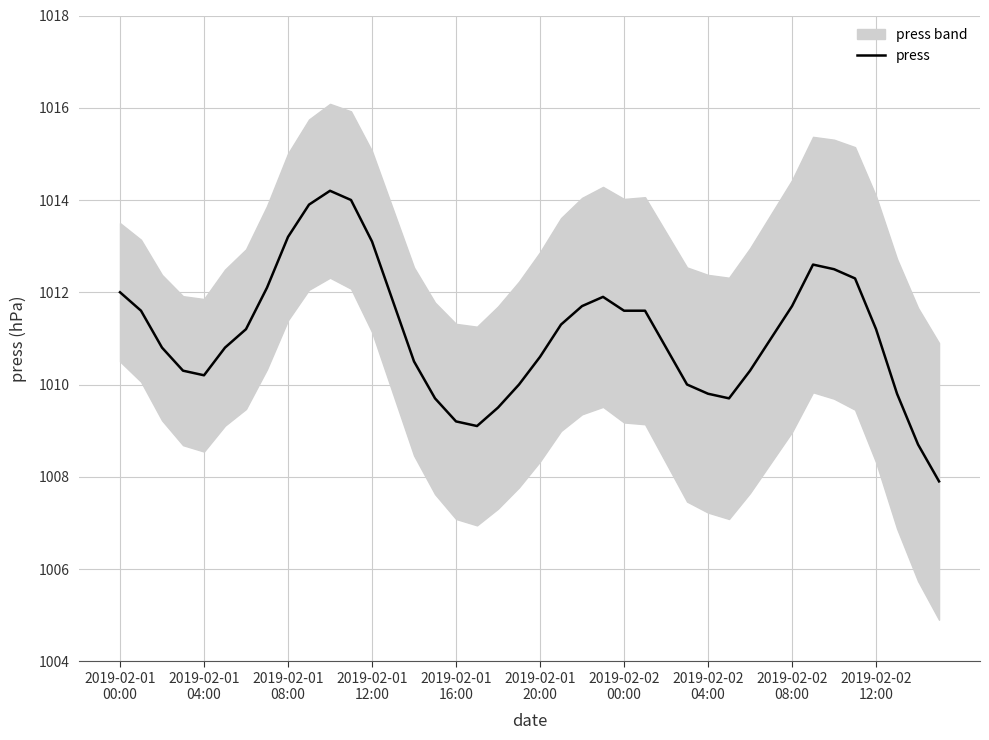

What is the difference between the maximum and minimum values?

6.3